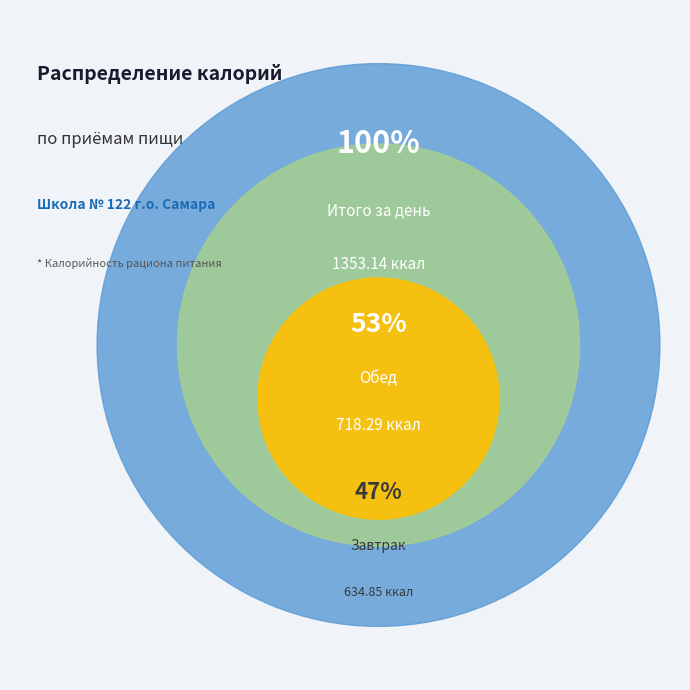

Is it true that Завтрак is 57% of the pie?

False